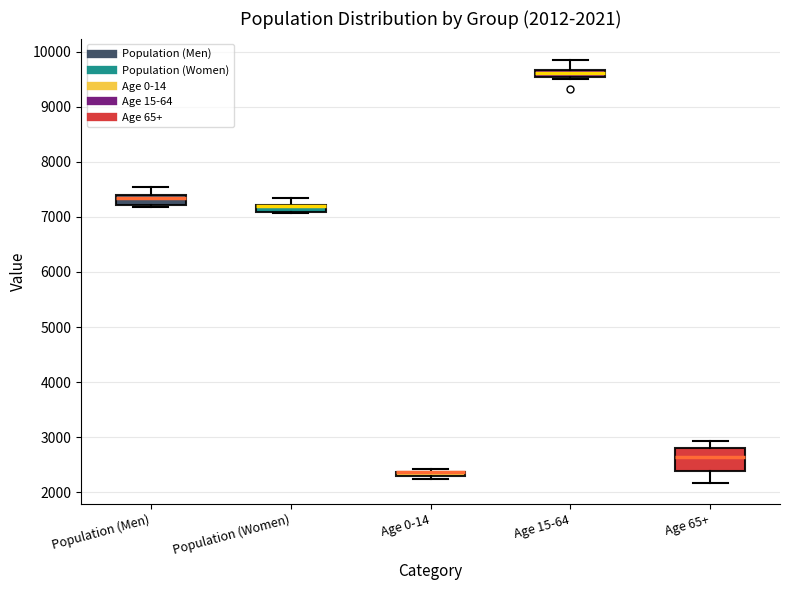

Comparing the boxes themselves (not the whiskers), which one is the tallest?

Age 65+